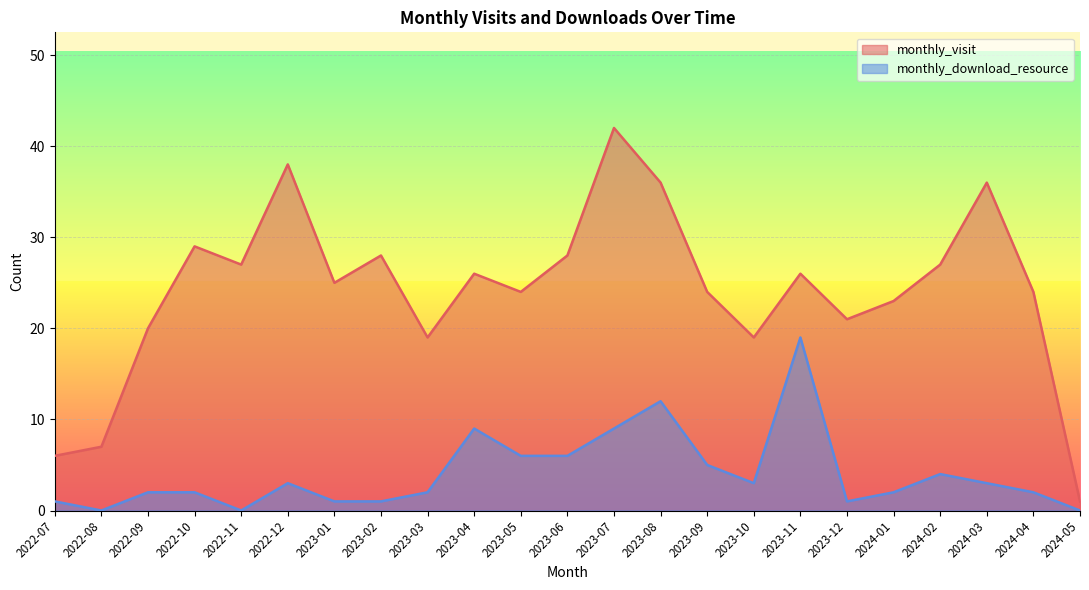

How many values in the monthly_download_resource series exceed 2?

11